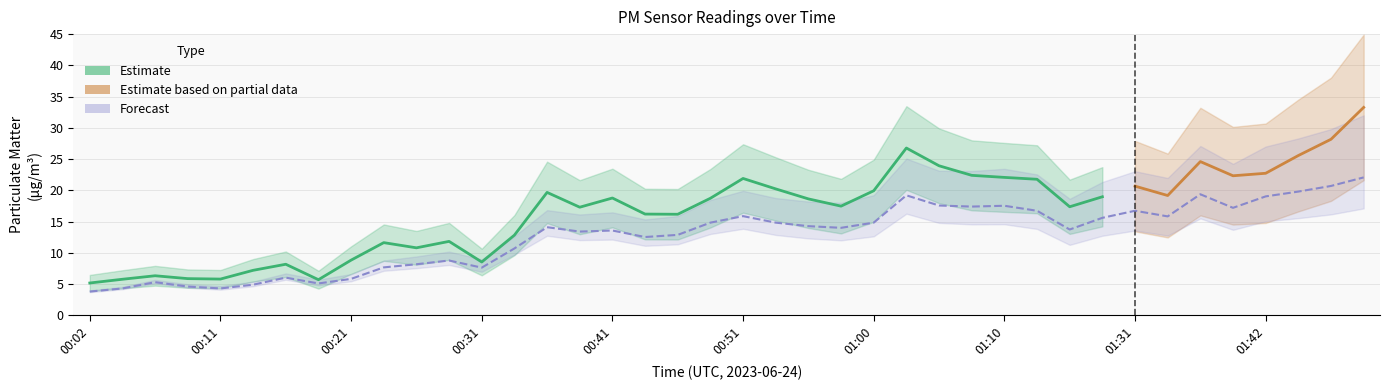

The value at 01:42 is 25.0. True or false?

False